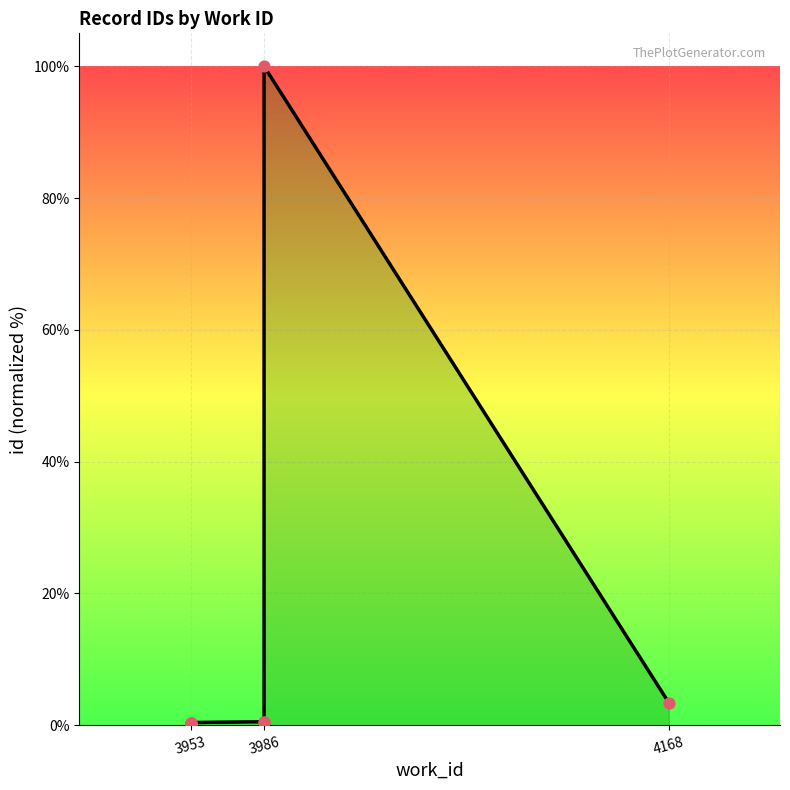

What is the change in value from 3953 to 3986?

+99.6